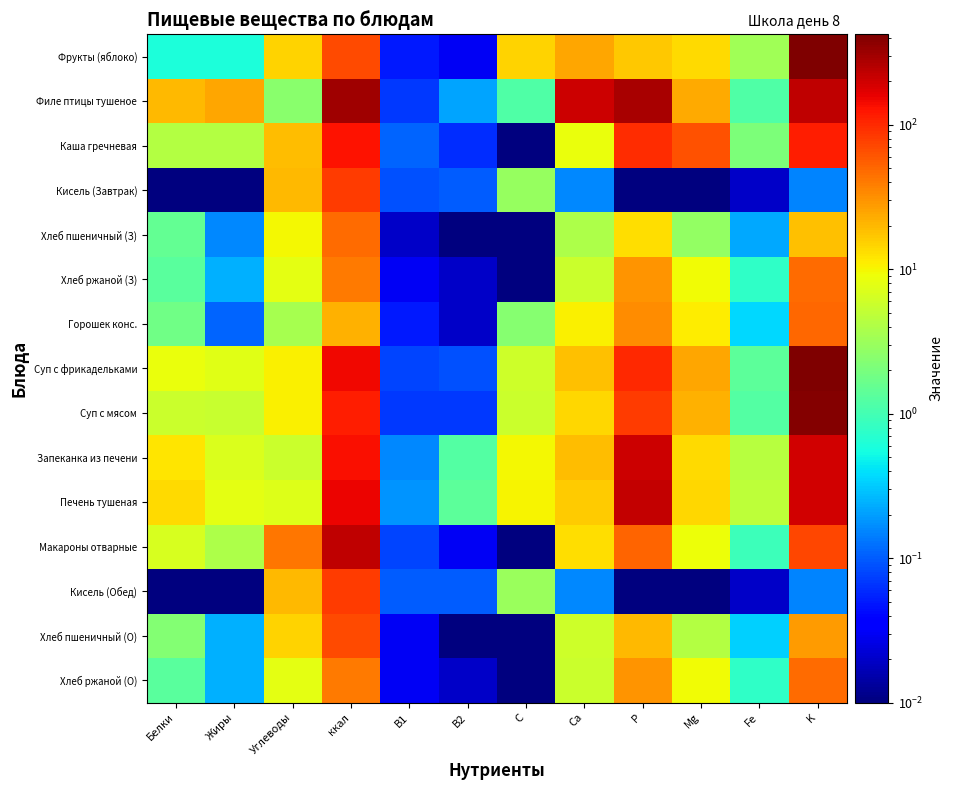

Reading left to right, what are all the values shown in this chart?

Фрукты (яблоко): Белки=0.6	Жиры=0.6	Углеводы=14.7	ккал=70.5	B1=0.1	B2=0.0	C=15.0	Ca=24.0	P=16.5	Mg=13.5	Fe=3.3	K=417.0
Филе птицы тушеное: Белки=19.8	Жиры=24.5	Углеводы=2.5	ккал=312.3	B1=0.1	B2=0.2	C=1.2	Ca=201.6	P=279.9	Mg=23.9	Fe=1.1	K=232.2
Каша гречневая: Белки=4.3	Жиры=4.2	Углеводы=18.8	ккал=129.5	B1=0.1	B2=0.1	C=0.0	Ca=8.7	P=94.9	Mg=62.7	Fe=2.1	K=114.8
Кисель (Завтрак): Белки=0.0	Жиры=0.0	Углеводы=20.2	ккал=81.3	B1=0.1	B2=0.1	C=2.9	Ca=0.2	P=0.0	Mg=0.0	Fe=0.0	K=0.1
Хлеб пшеничный (З): Белки=1.5	Жиры=0.2	Углеводы=9.8	ккал=47.0	B1=0.0	B2=0.0	C=0.0	Ca=4.0	P=13.0	Mg=2.8	Fe=0.2	K=18.6
Хлеб ржаной (З): Белки=1.3	Жиры=0.2	Углеводы=8.0	ккал=39.6	B1=0.0	B2=0.0	C=0.0	Ca=5.8	P=30.0	Mg=9.4	Fe=0.8	K=47.0
Горошек конс.: Белки=1.8	Жиры=0.1	Углеводы=3.5	ккал=21.6	B1=0.1	B2=0.0	C=2.4	Ca=10.6	P=32.4	Mg=11.0	Fe=0.4	K=49.3
Суп с фрикадельками: Белки=8.5	Жиры=7.6	Углеводы=10.6	ккал=145.1	B1=0.1	B2=0.1	C=5.9	Ca=18.2	P=101.5	Mg=24.5	Fe=1.4	K=423.1
Суп с мясом: Белки=5.8	Жиры=5.5	Углеводы=10.8	ккал=115.7	B1=0.1	B2=0.1	C=5.7	Ca=14.2	P=82.6	Mg=22.0	Fe=1.2	K=398.7
Запеканка из печени: Белки=12.3	Жиры=7.1	Углеводы=5.7	ккал=135.6	B1=0.2	B2=1.2	C=9.8	Ca=18.7	P=205.7	Mg=13.9	Fe=4.4	K=192.7
Печень тушеная: Белки=13.8	Жиры=7.8	Углеводы=7.2	ккал=154.1	B1=0.2	B2=1.4	C=10.3	Ca=16.2	P=221.6	Mg=14.0	Fe=4.8	K=194.1
Макароны отварные: Белки=6.8	Жиры=3.9	Углеводы=41.3	ккал=227.5	B1=0.1	B2=0.0	C=0.0	Ca=13.2	P=50.8	Mg=9.1	Fe=0.9	K=72.5
Кисель (Обед): Белки=0.0	Жиры=0.0	Углеводы=20.0	ккал=80.6	B1=0.1	B2=0.1	C=3.0	Ca=0.2	P=0.0	Mg=0.0	Fe=0.0	K=0.1
Хлеб пшеничный (О): Белки=2.3	Жиры=0.2	Углеводы=14.8	ккал=70.5	B1=0.0	B2=0.0	C=0.0	Ca=6.0	P=19.5	Mg=4.2	Fe=0.3	K=27.9
Хлеб ржаной (О): Белки=1.3	Жиры=0.2	Углеводы=8.0	ккал=39.6	B1=0.0	B2=0.0	C=0.0	Ca=5.8	P=30.0	Mg=9.4	Fe=0.8	K=47.0